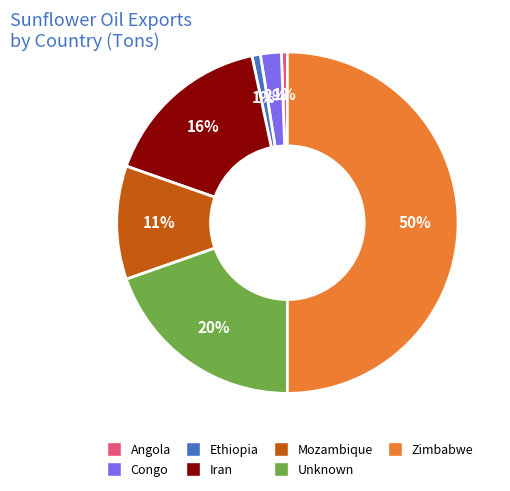

Do Mozambique and Zimbabwe together represent more than half of the pie?

Yes